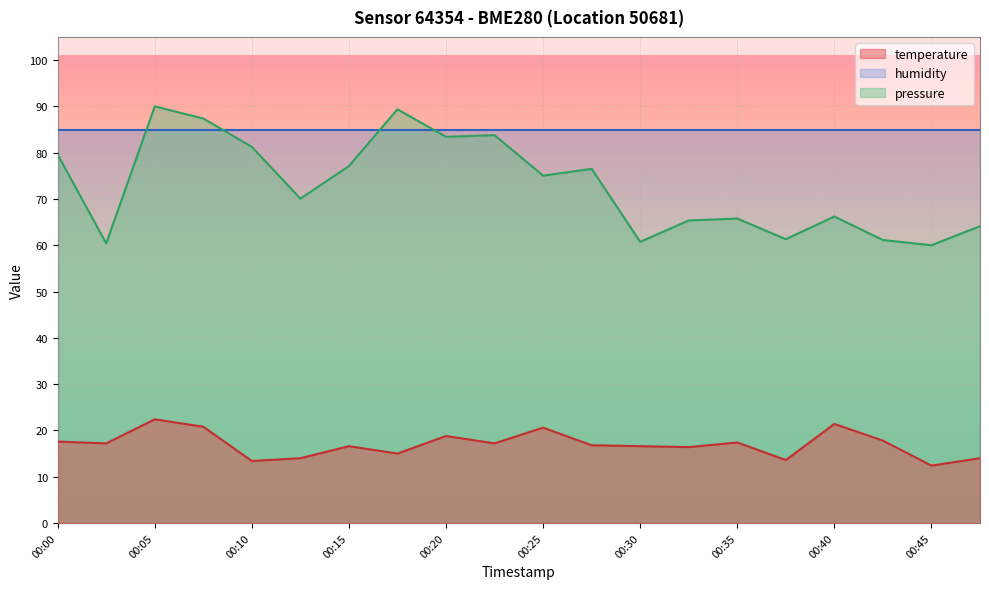

Reading left to right, what are all the values shown in this chart?

temperature: 00:00=17.6	00:03=17.2	00:05=22.4	00:08=20.8	00:10=13.4	00:13=14.0	00:15=16.6	00:18=15.0	00:20=18.8	00:22=17.2	00:25=20.6	00:27=16.8	00:30=16.6	00:32=16.4	00:35=17.4	00:37=13.6	00:40=21.4	00:42=17.8	00:45=12.4	00:47=14.0
pressure_norm: 00:00=79.6	00:03=60.4	00:05=90.0	00:08=87.4	00:10=81.3	00:13=70.1	00:15=77.1	00:18=89.4	00:20=83.4	00:22=83.8	00:25=75.0	00:27=76.5	00:30=60.7	00:32=65.4	00:35=65.8	00:37=61.3	00:40=66.2	00:42=61.1	00:45=60.0	00:47=64.1